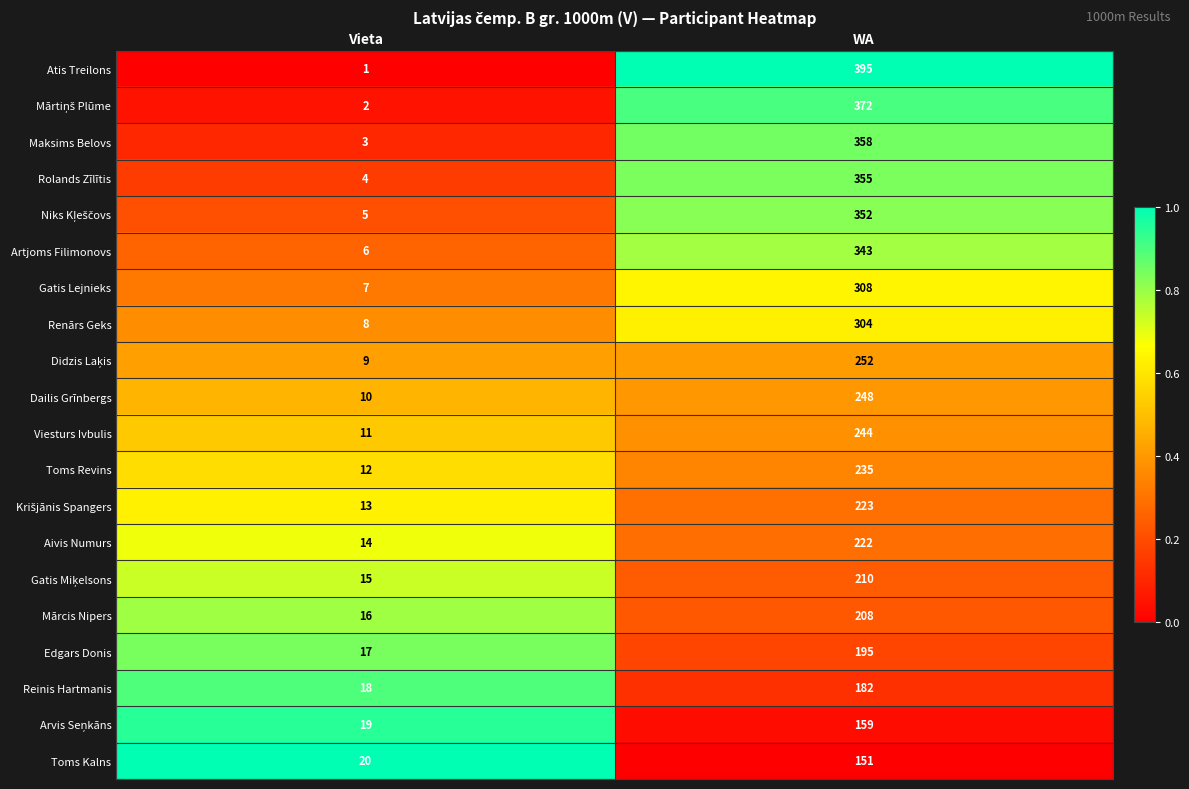

What is the total value across all series at Vieta?

210